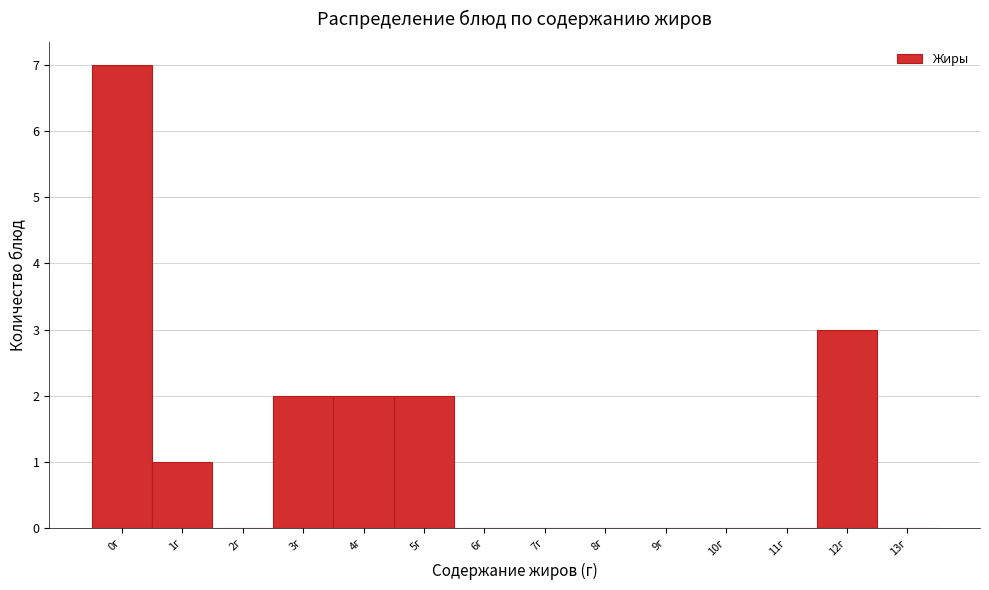

Reading left to right, list all the values displayed in this chart.

0г=7	1г=1	2г=0	3г=2	4г=2	5г=2	6г=0	7г=0	8г=0	9г=0	10г=0	11г=0	12г=3	13г=0